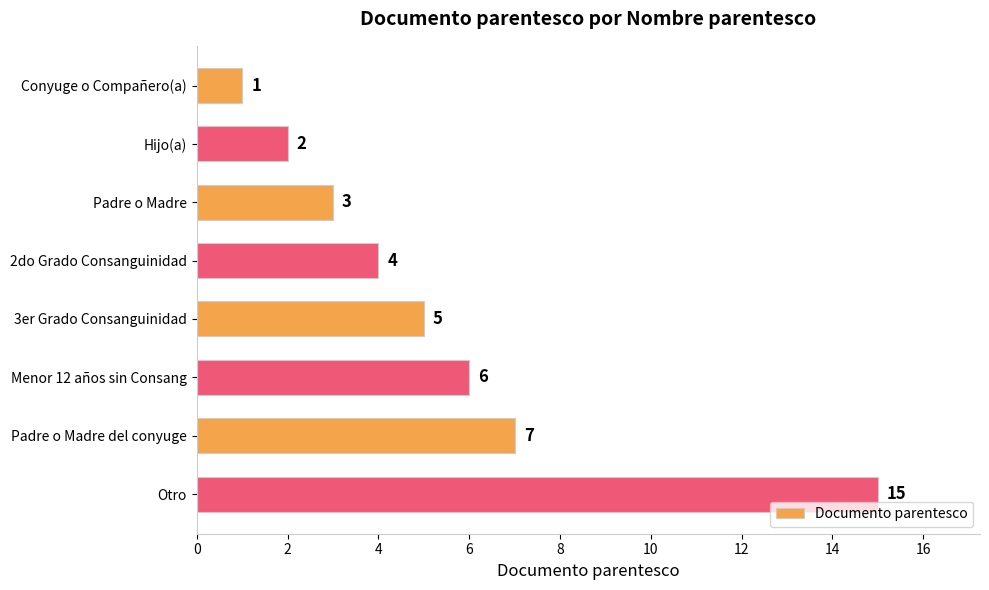

What is the difference between the second highest and minimum values?

6